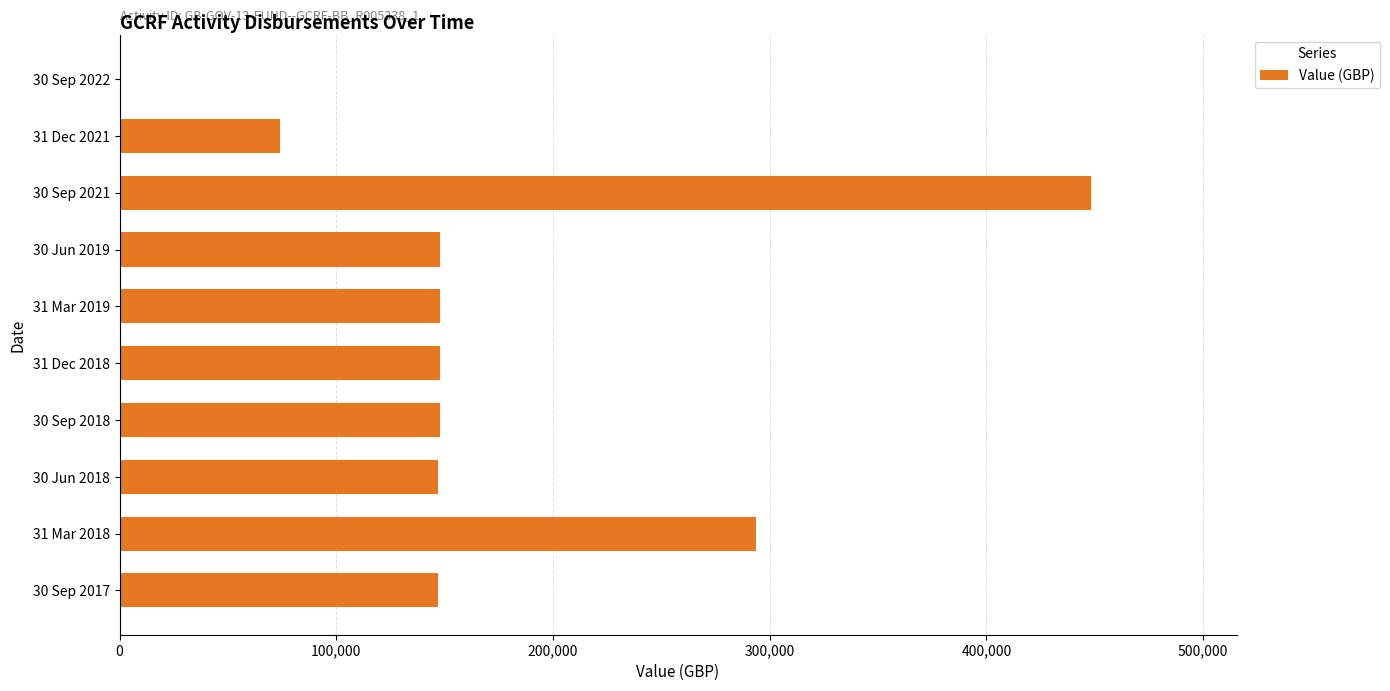

What is the ratio of the value at 30 Jun 2019 to the value at 30 Sep 2017?

1.0